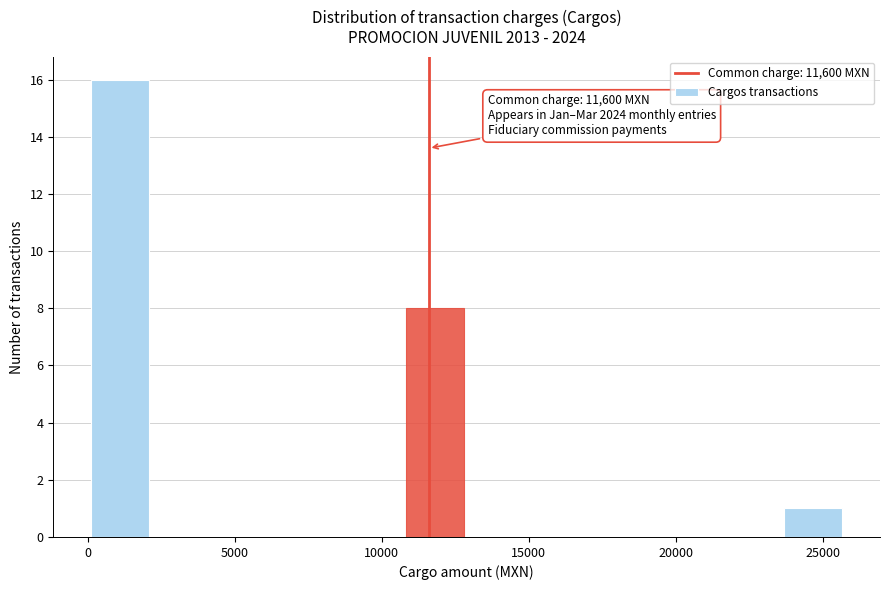

Which range on the x-axis has the tallest bar?

0 to 2000